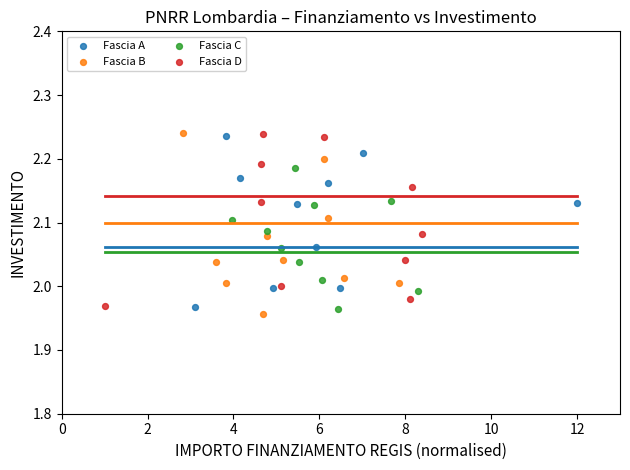

What are all the series names shown in the legend?

Fascia A, Fascia B, Fascia C, Fascia D